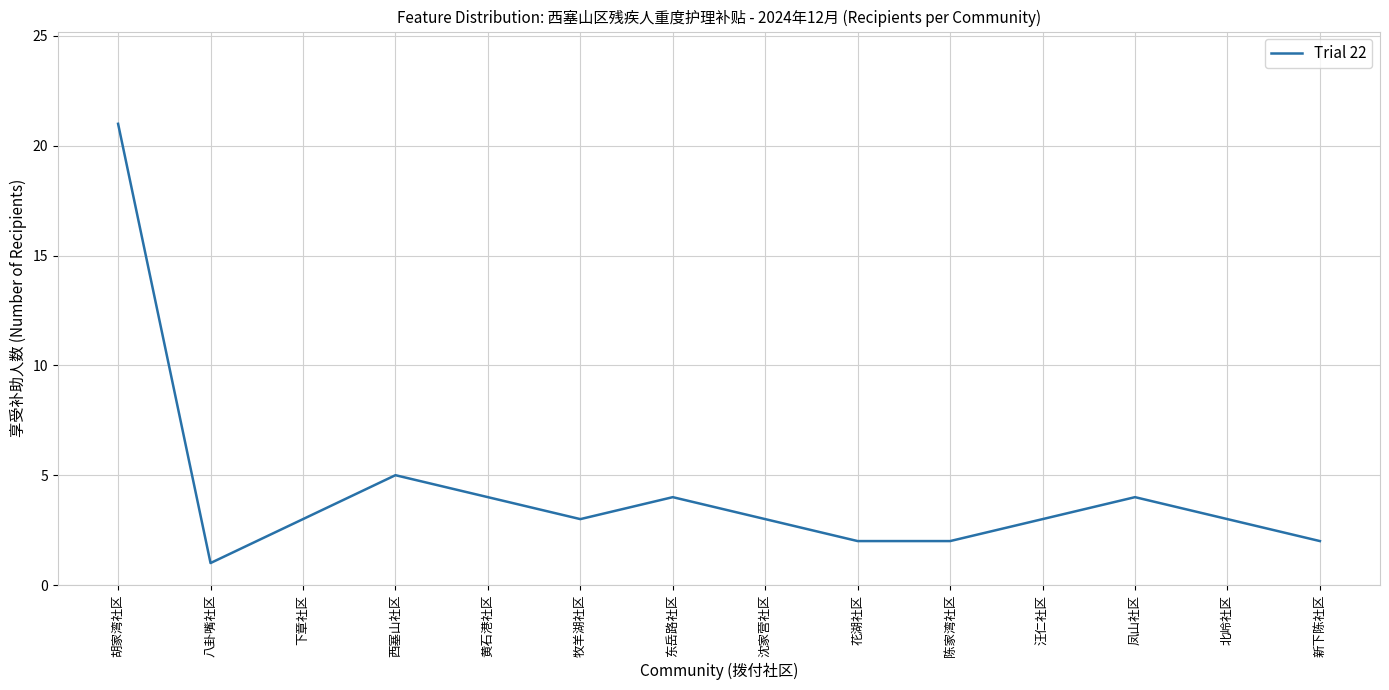

At which label is the value closest to 11?

西塞山社区